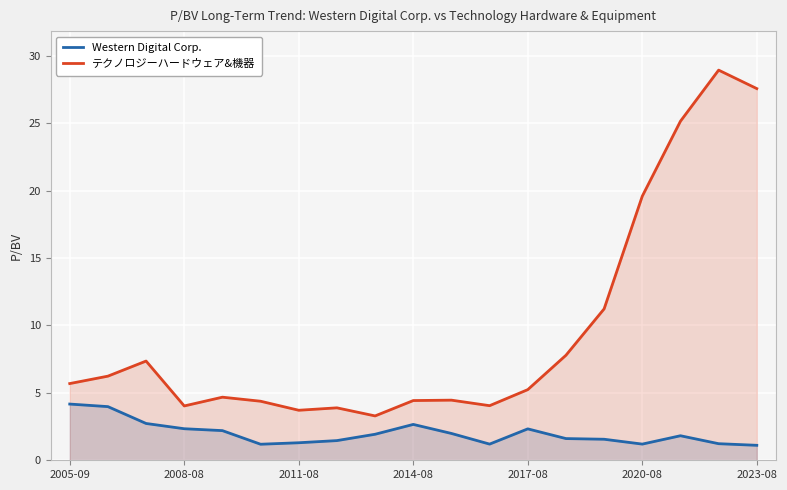

True or false: Western Digital Corp. and テクノロジーハードウェア&機器 cross at least once.

False